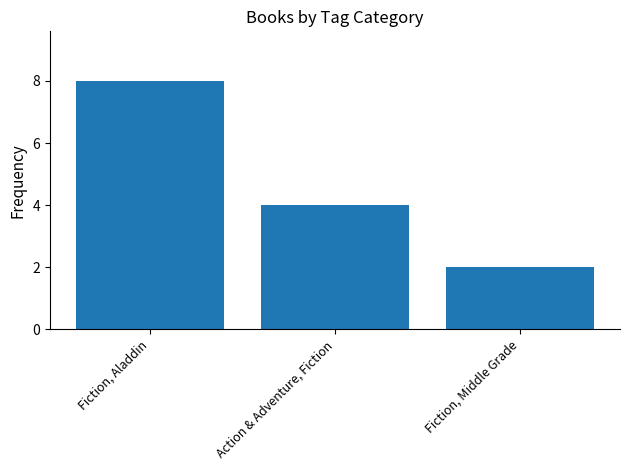

What is the difference between the second highest and minimum values?

2